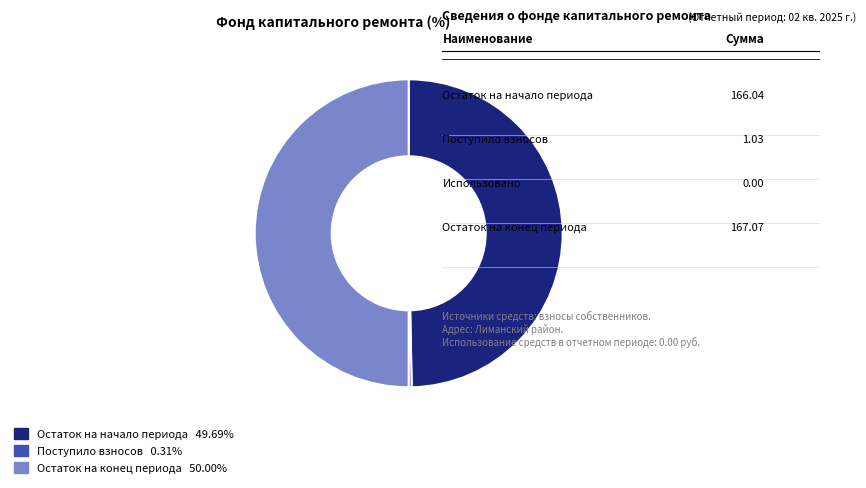

How many segments does this pie chart have?

3